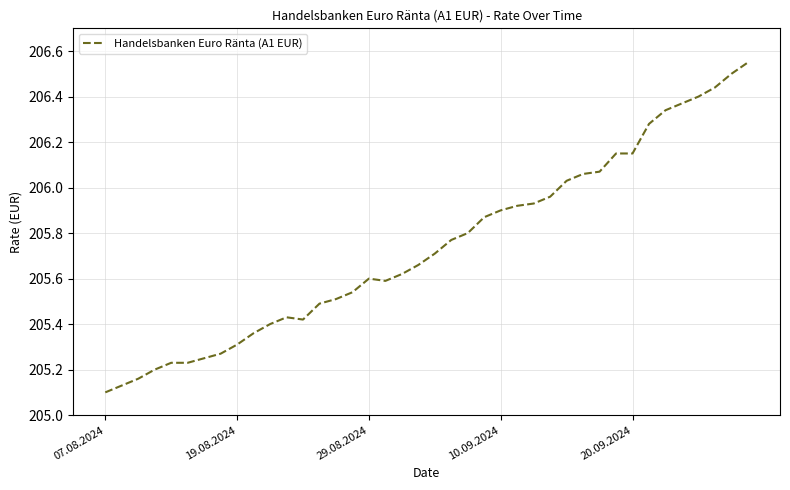

Does the chart have visible grid lines?

Yes